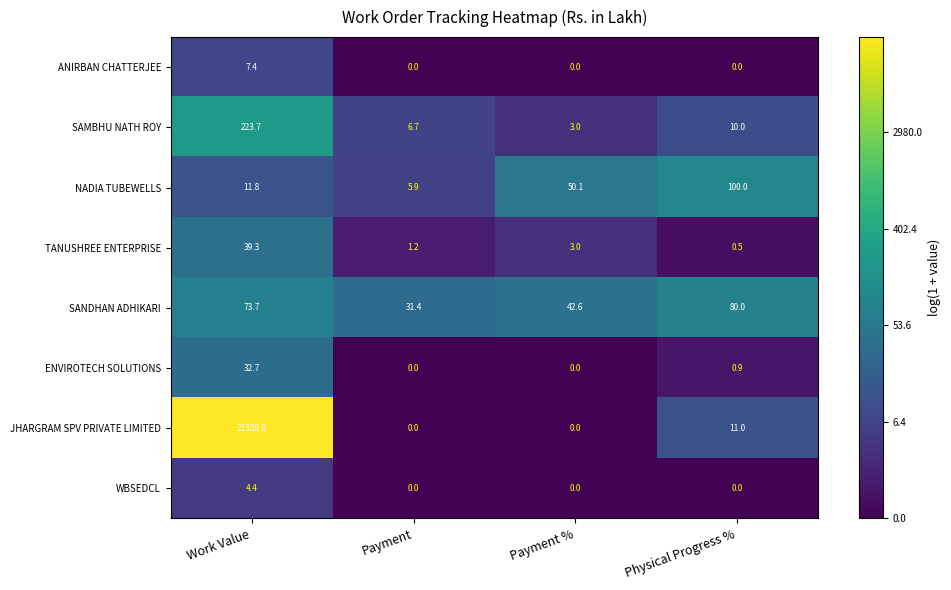

Which category has the highest value in the ENVIROTECH SOLUTIONS series?

Work Value